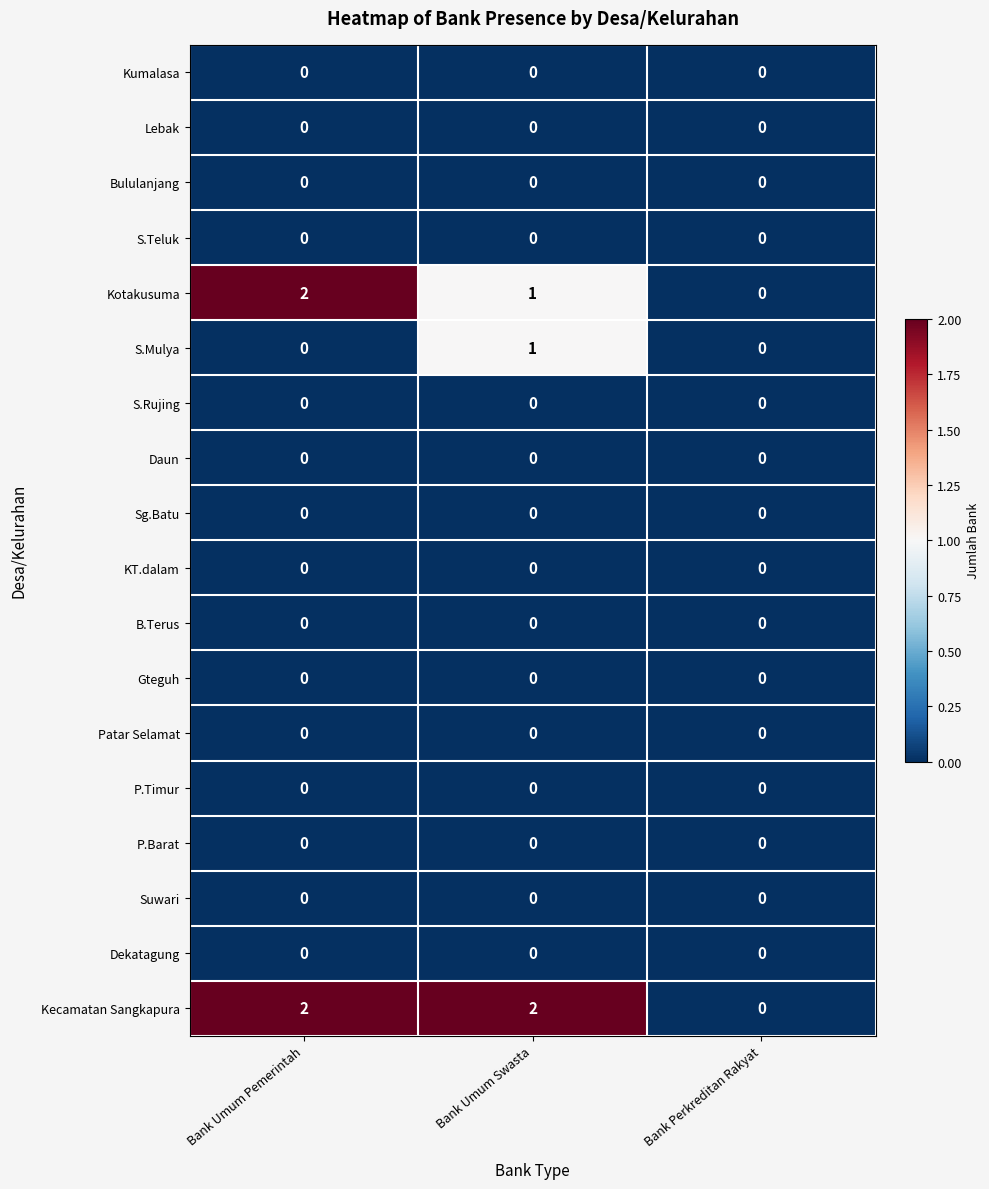

How many categories are shown in the chart?

3